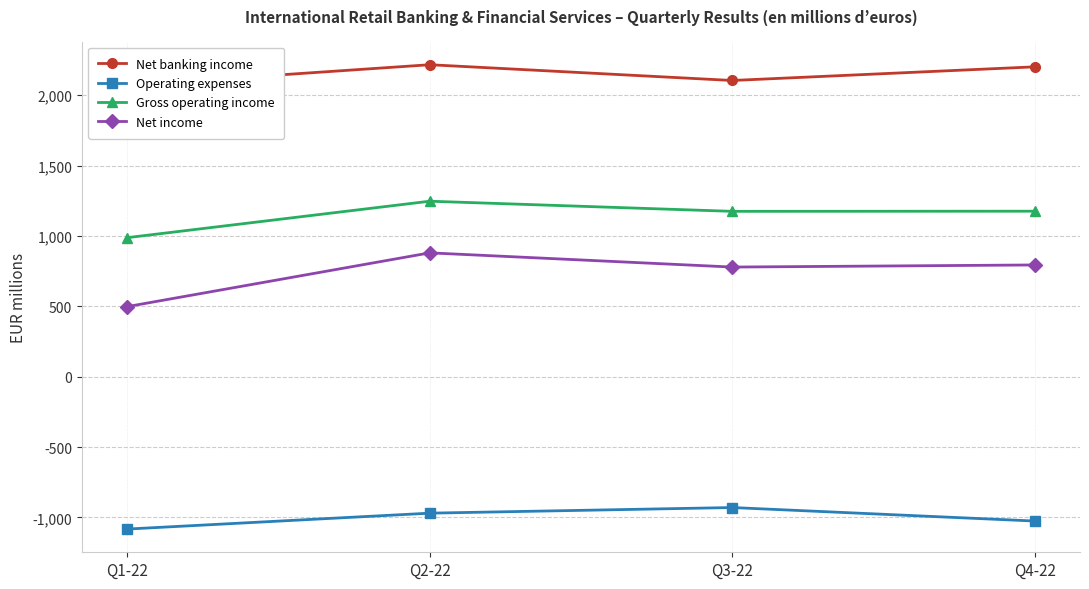

Where does the Operating expenses series first go above -970?

Q3-22